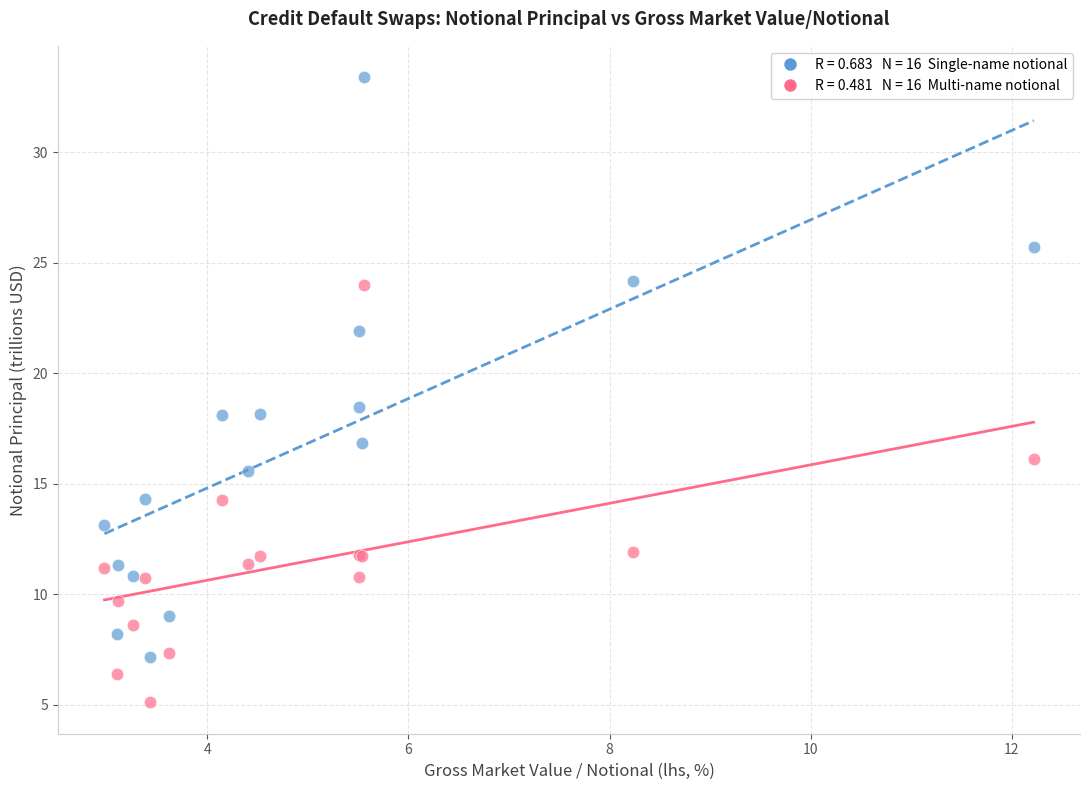

Across all series, what Y value is closest to 19?

18.5